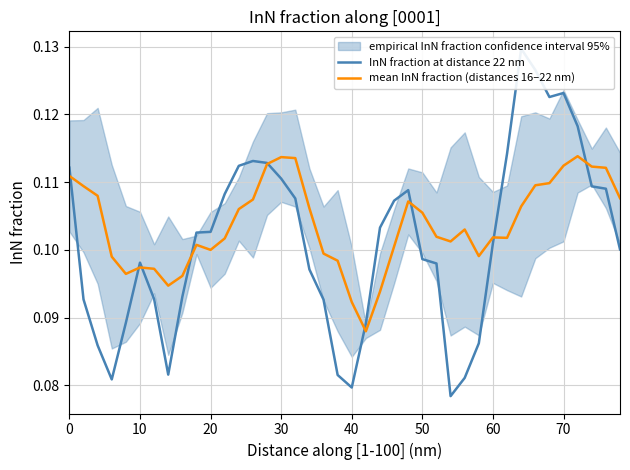

How many intersections are there between InN fraction at distance 22 nm and mean InN fraction (distances 16–22 nm)?

9